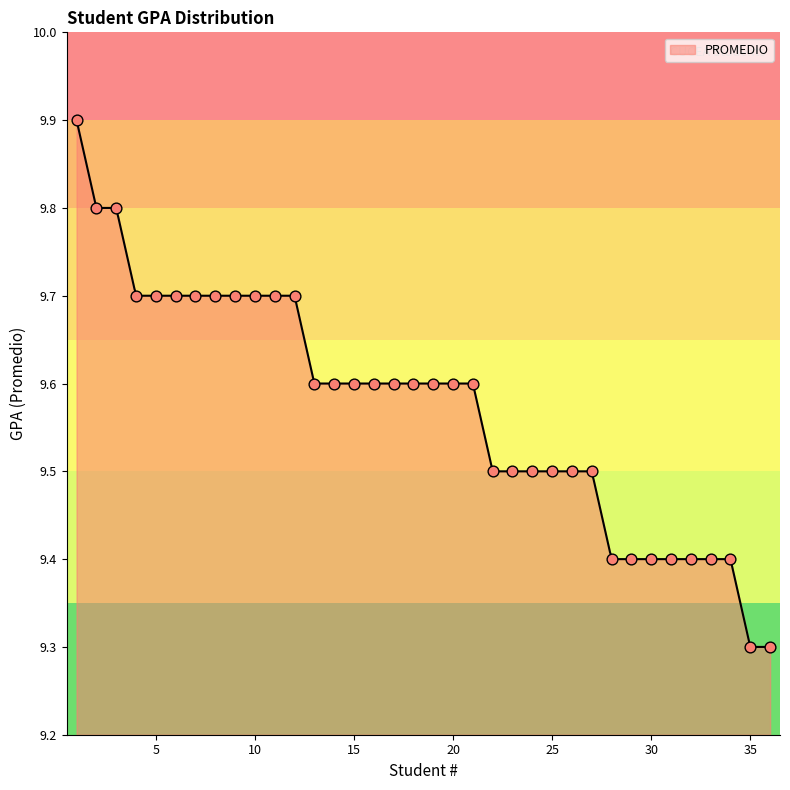

Approximately how many times larger is the value at 5 compared to 15?

1.0